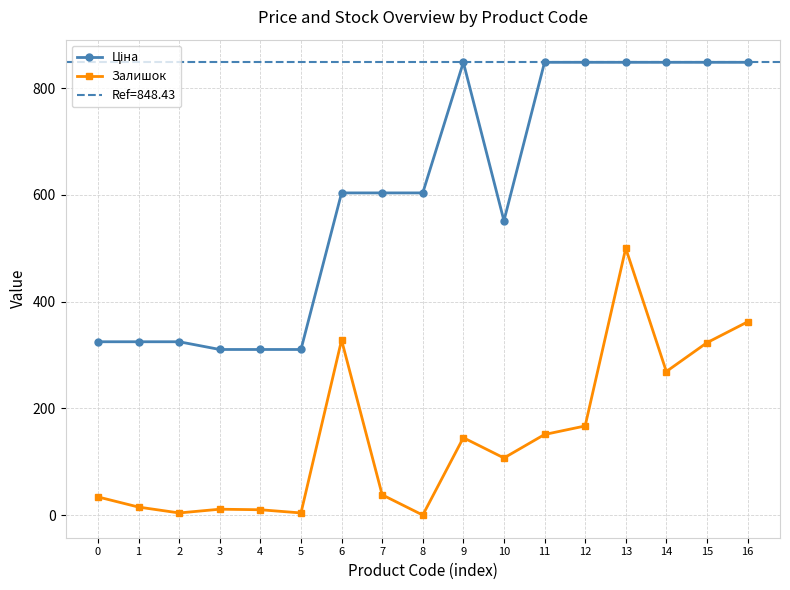

Reading right to left, transcribe all the data shown in this chart.

Ціна: 848.4	848.4	848.4	848.4	848.4	848.4	551.5	848.4	603.7	603.7	603.7	310.3	310.3	310.3	324.8	324.8	324.8
Залишок: 362.0	323.0	269.0	500.0	167.0	151.0	107.0	145.0	0.0	38.0	328.0	4.0	10.0	11.0	4.0	15.0	34.0